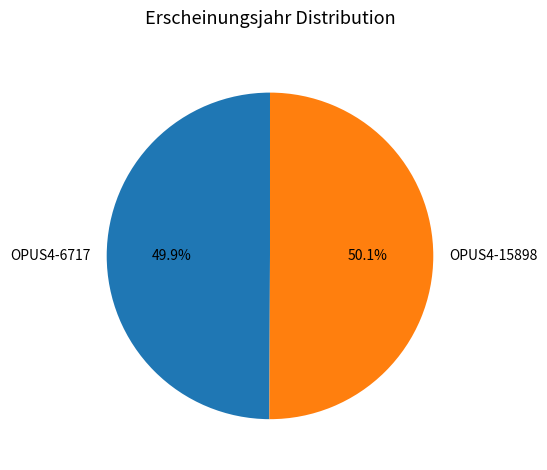

Approximately how many times larger is the value at OPUS4-6717 compared to OPUS4-15898?

1.0